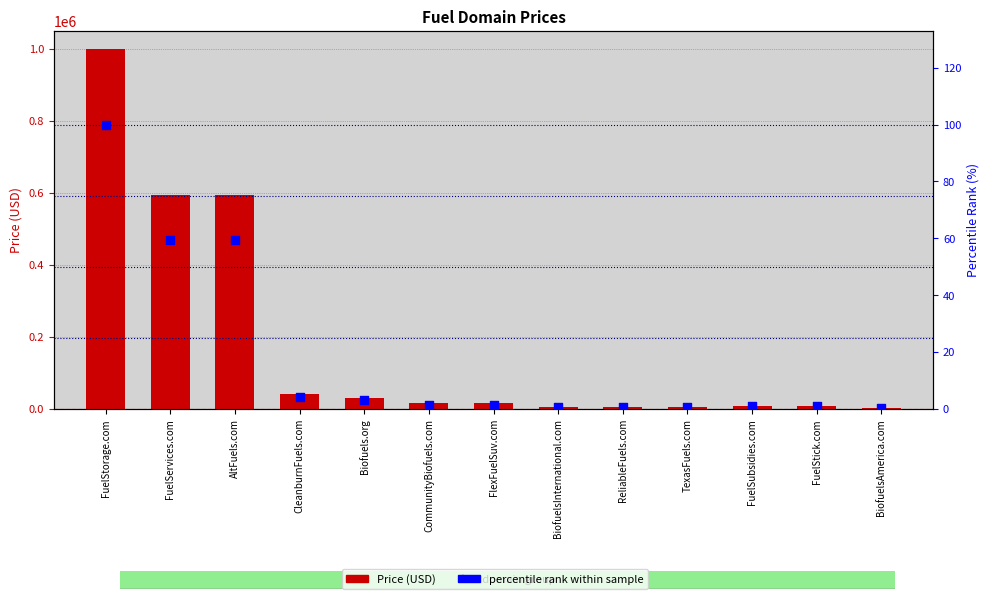

At how many categories does at least one series exceed 751116?

1